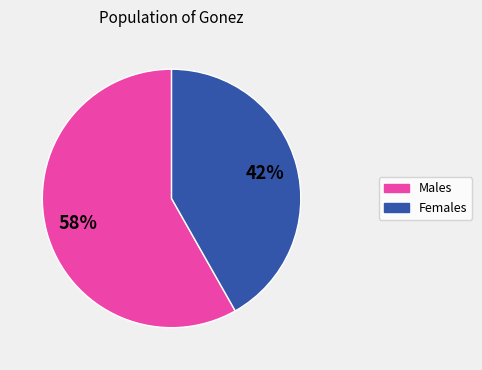

To the nearest percent, what is the difference between the largest and smallest slice percentages?

16%